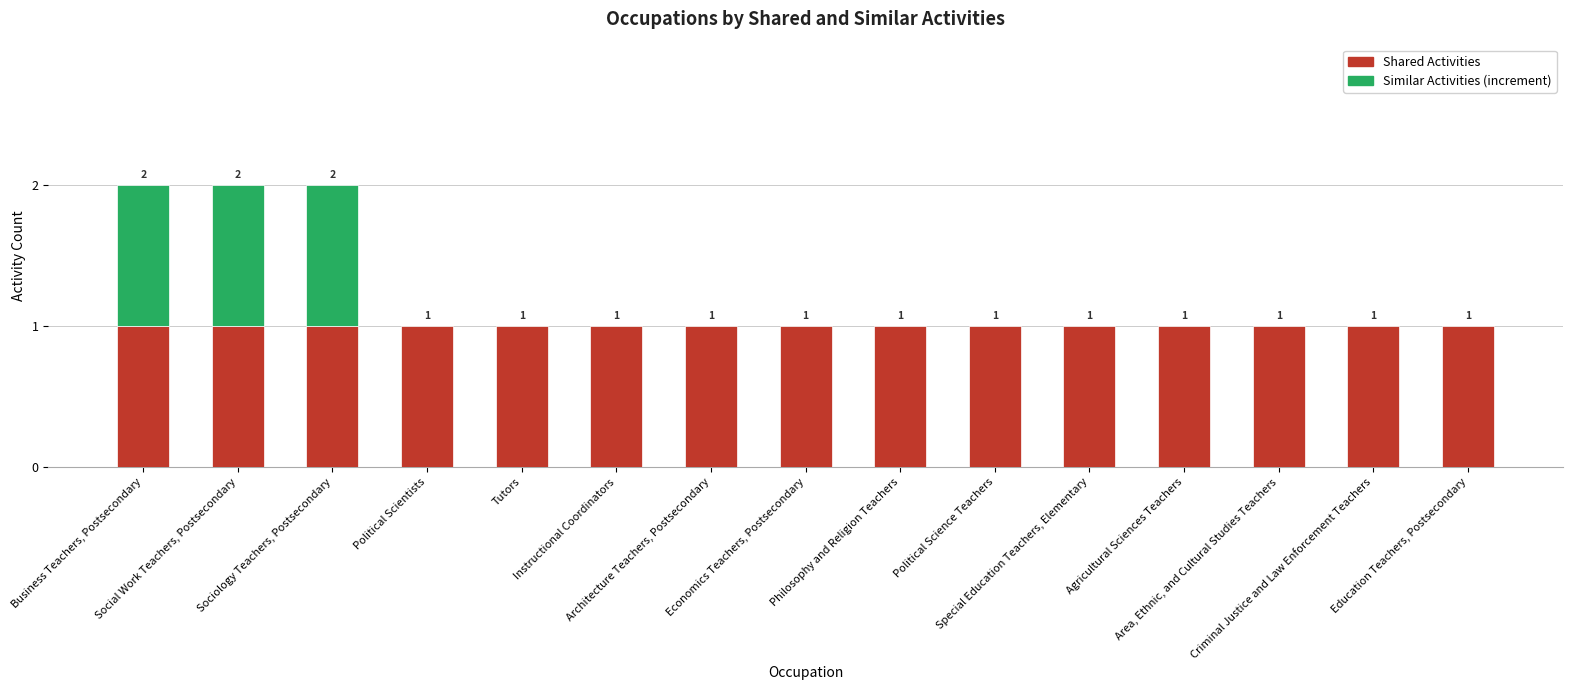

At how many categories does at least one series exceed 1?

3